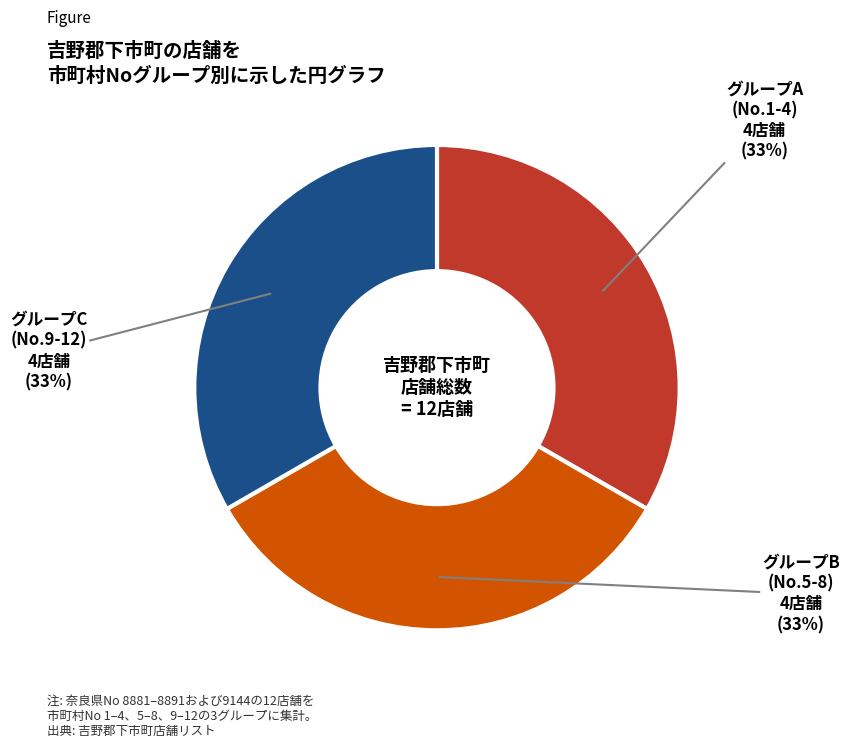

To the nearest percent, what is the average slice percentage?

33%